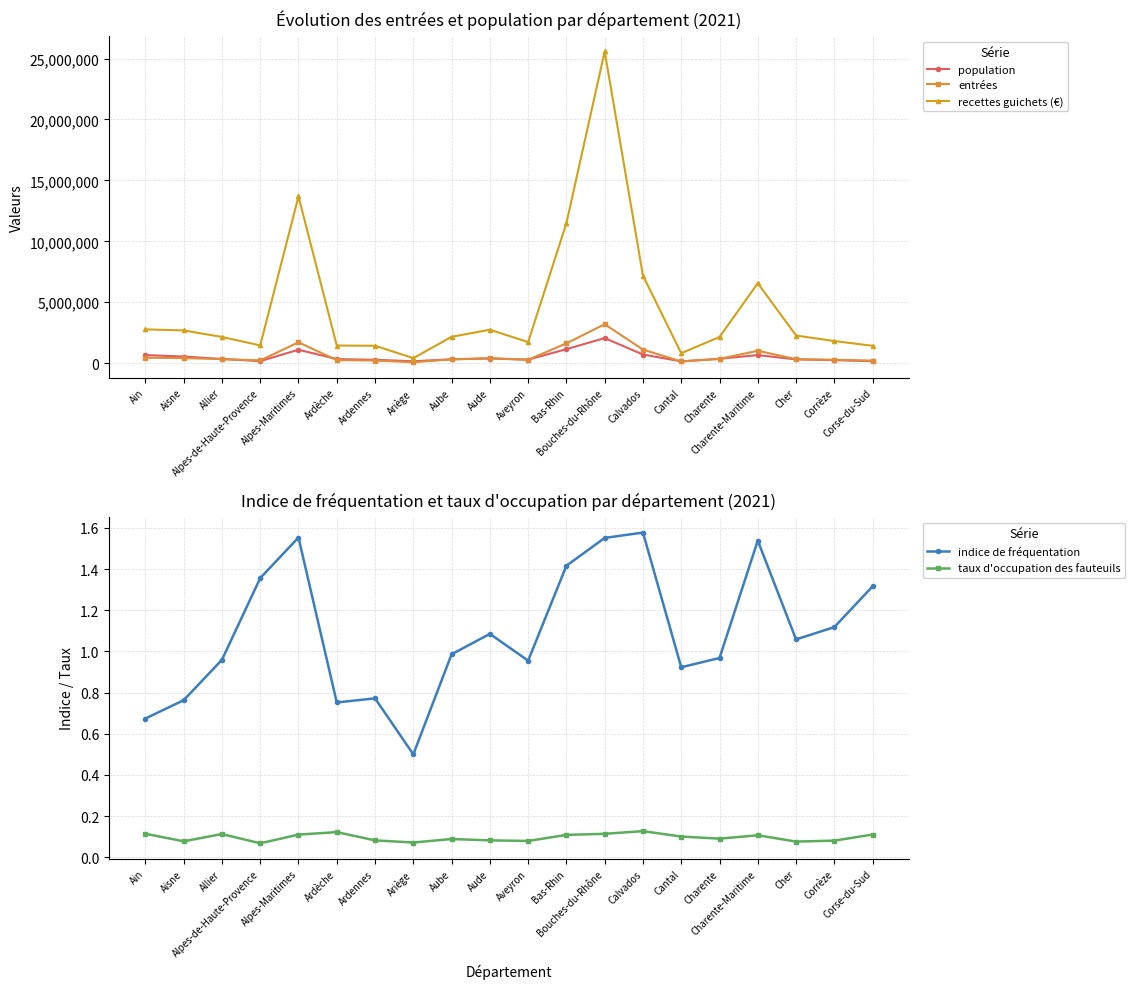

What is the average value of the indice de fréquentation series?

1.1